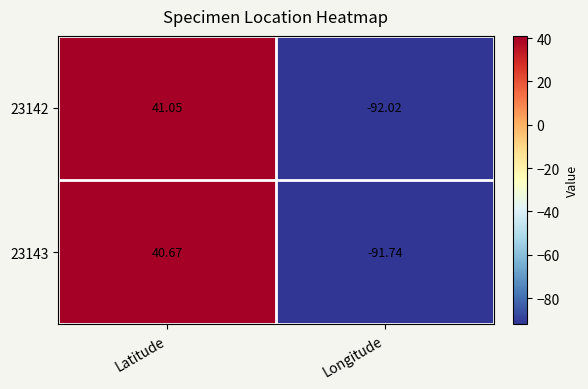

Which label corresponds to the smallest value in the chart?

Longitude